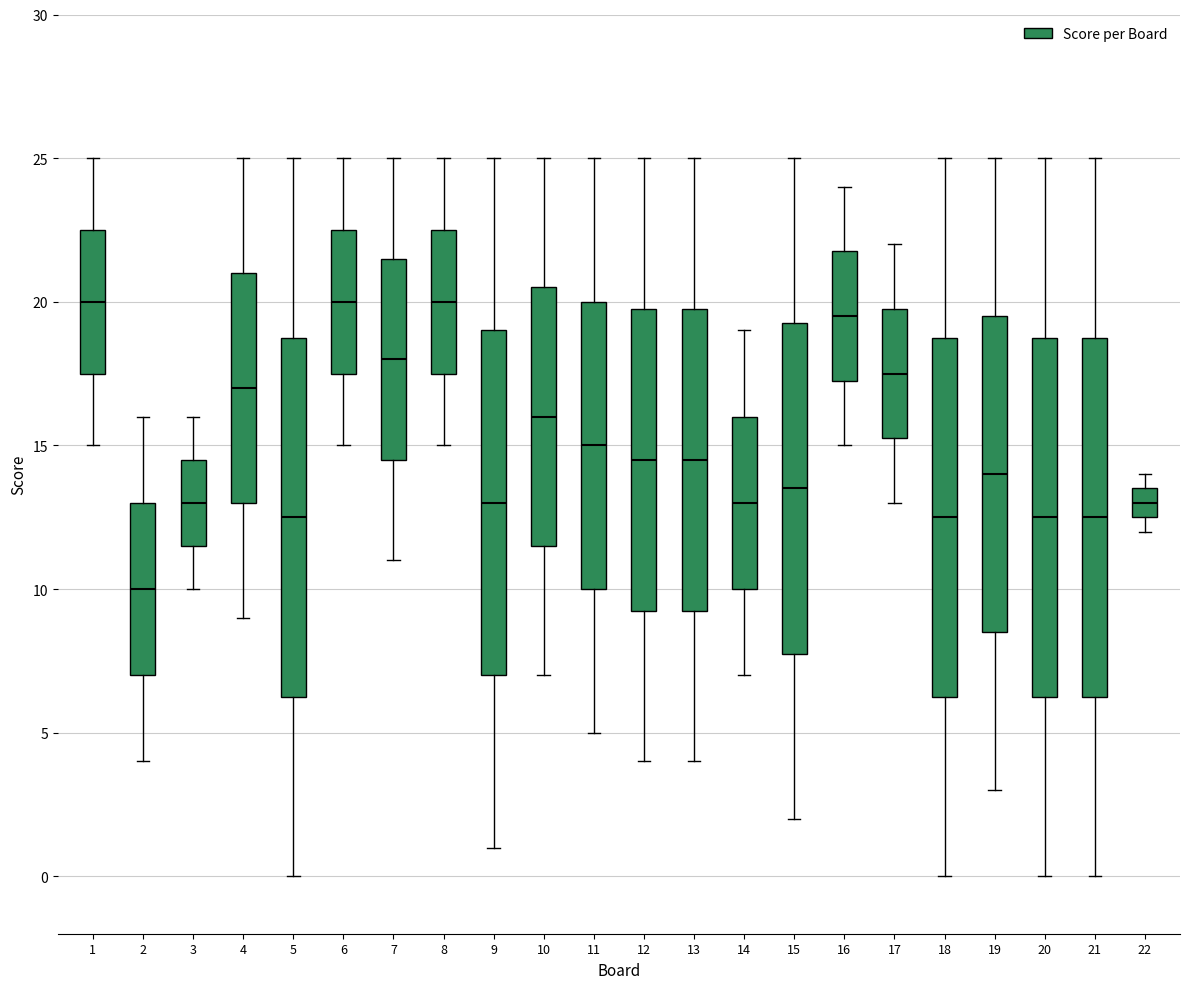

Reading left to right, transcribe this box plot: for each box, give where its median line is, the range the box spans, and where its two whiskers end, as read against the y-axis. The values are not printed on the chart, so give them approximately, as read against the axis.

1: median 20.0, box 17.5 to 22.5, whiskers 15.0 to 25.0
2: median 10.0, box 7.0 to 13.0, whiskers 4.0 to 16.0
3: median 13.0, box 11.5 to 14.5, whiskers 10.0 to 16.0
4: median 17.0, box 13.0 to 21.0, whiskers 9.0 to 25.0
5: median 12.5, box 6.5 to 19.0, whiskers 0.0 to 25.0
6: median 20.0, box 17.5 to 22.5, whiskers 15.0 to 25.0
7: median 18.0, box 14.5 to 21.5, whiskers 11.0 to 25.0
8: median 20.0, box 17.5 to 22.5, whiskers 15.0 to 25.0
9: median 13.0, box 7.0 to 19.0, whiskers 1.0 to 25.0
10: median 16.0, box 11.5 to 20.5, whiskers 7.0 to 25.0
11: median 15.0, box 10.0 to 20.0, whiskers 5.0 to 25.0
12: median 14.5, box 9.5 to 20.0, whiskers 4.0 to 25.0
13: median 14.5, box 9.5 to 20.0, whiskers 4.0 to 25.0
14: median 13.0, box 10.0 to 16.0, whiskers 7.0 to 19.0
15: median 13.5, box 8.0 to 19.5, whiskers 2.0 to 25.0
16: median 19.5, box 17.5 to 22.0, whiskers 15.0 to 24.0
17: median 17.5, box 15.5 to 20.0, whiskers 13.0 to 22.0
18: median 12.5, box 6.5 to 19.0, whiskers 0.0 to 25.0
19: median 14.0, box 8.5 to 19.5, whiskers 3.0 to 25.0
20: median 12.5, box 6.5 to 19.0, whiskers 0.0 to 25.0
21: median 12.5, box 6.5 to 19.0, whiskers 0.0 to 25.0
22: median 13.0, box 12.5 to 13.5, whiskers 12.0 to 14.0